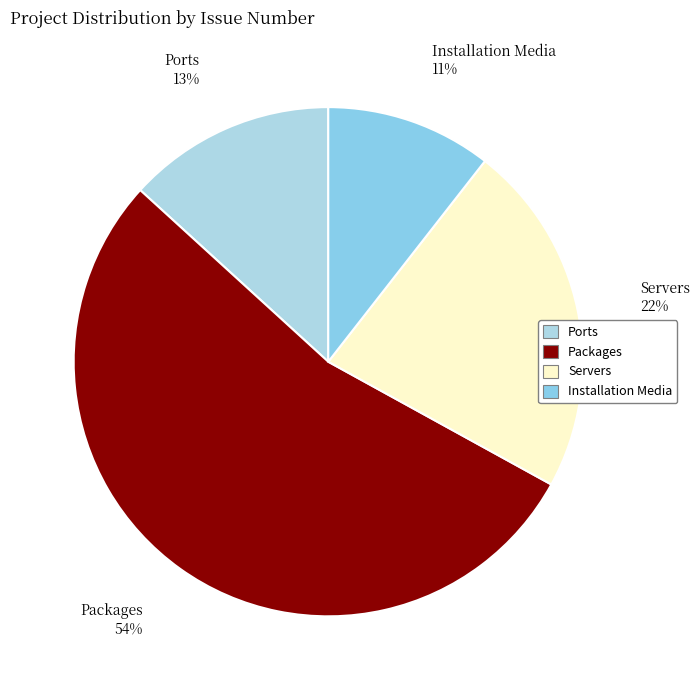

Count the number of slices in the pie.

4